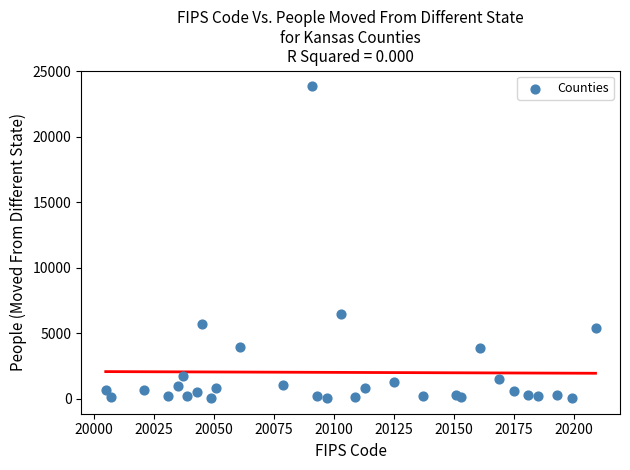

What Y value in the scatter plot is closest to 11952?

6465